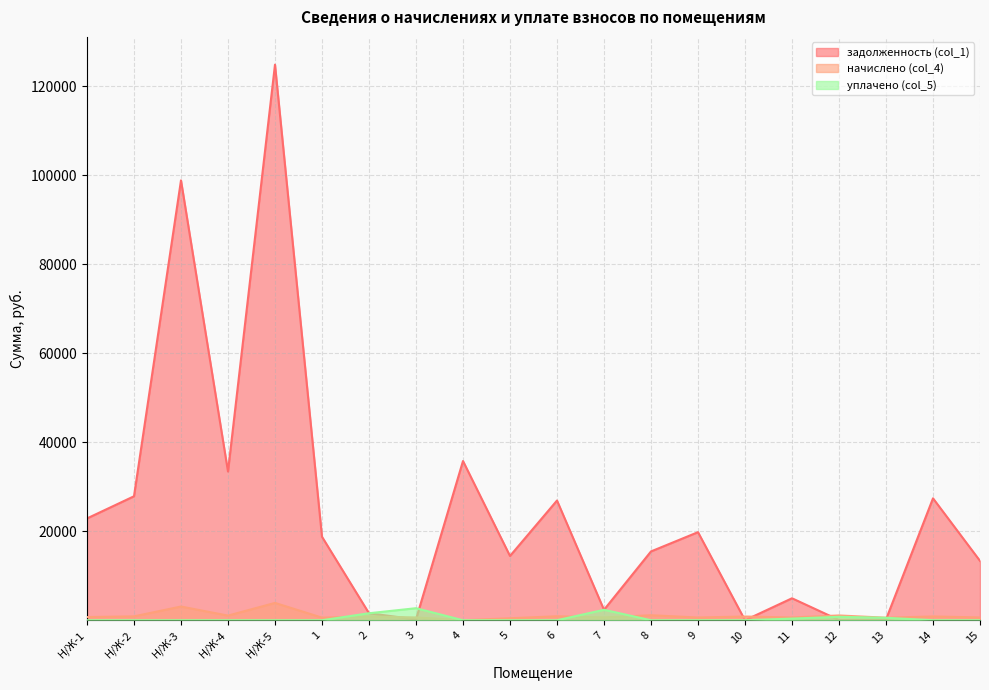

After their last crossing, which series has the higher values: уплачено (col_5) or задолженность (col_1)?

задолженность (col_1)